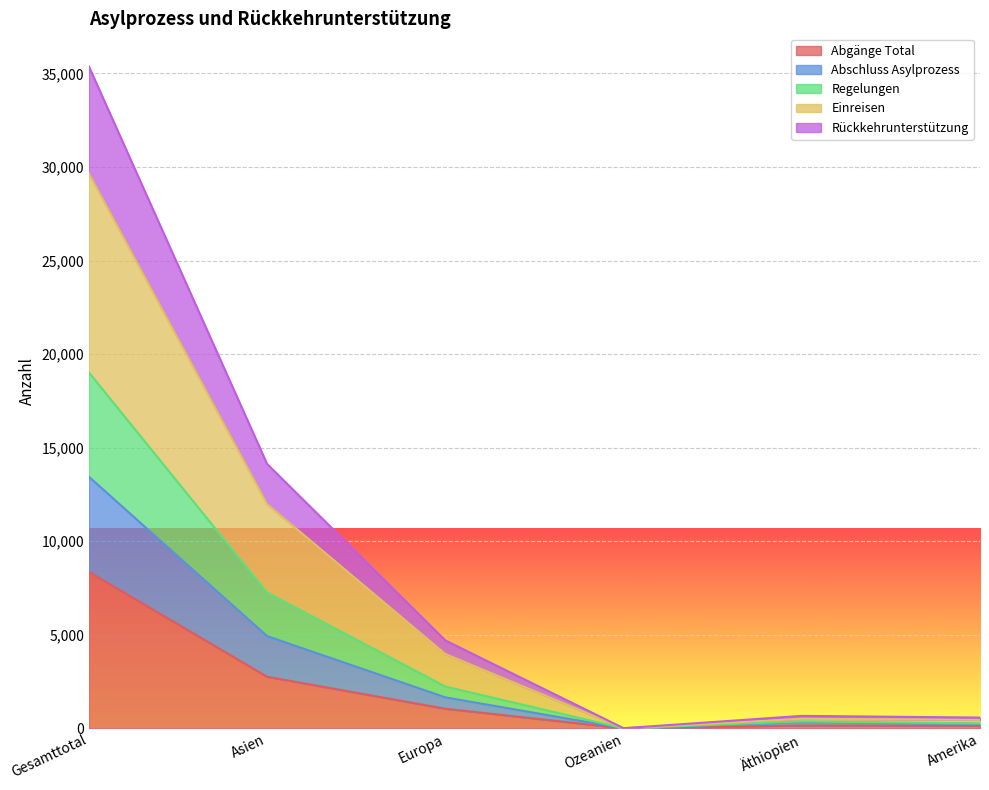

What is the total value across all series at Europa?

4702